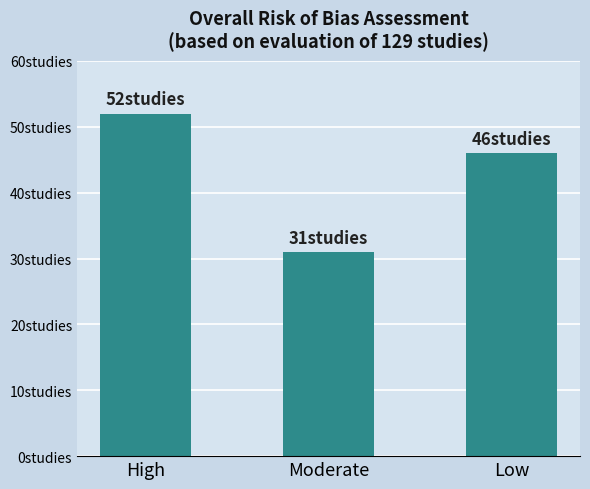

Reading right to left, extract all data points from this chart.

46	31	52